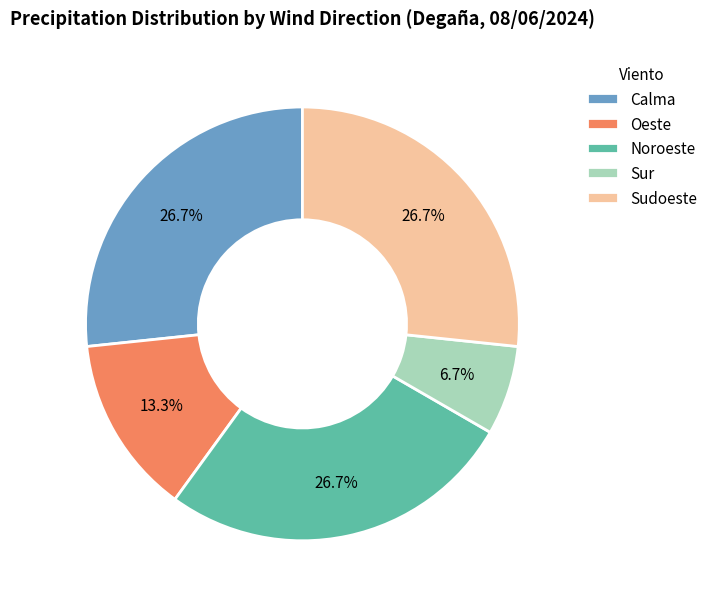

Which has a higher value, Oeste or Sur?

Oeste